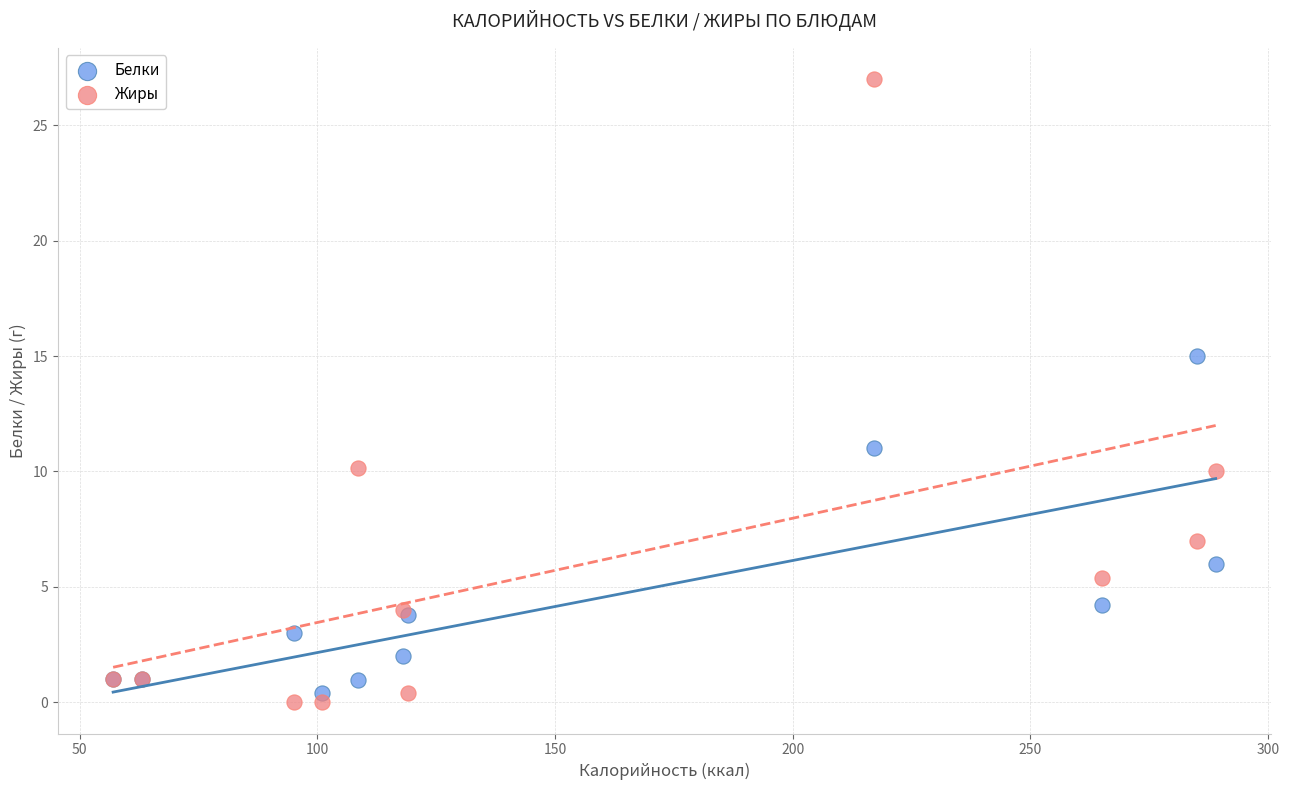

What are all the series names shown in the legend?

Белки, Жиры